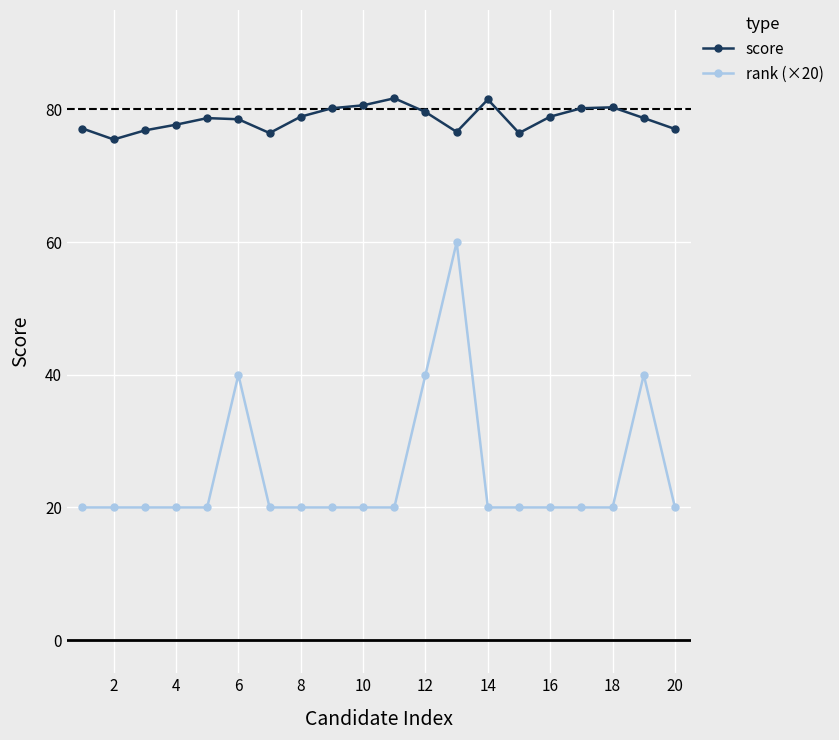

True or false: rank (×20) and score intersect in this chart.

False